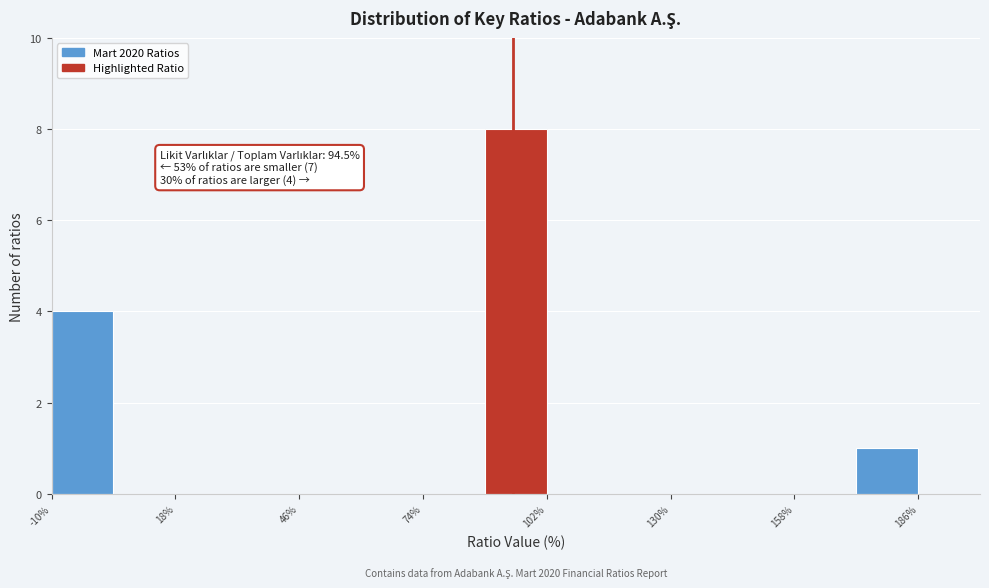

Read against the x-axis, roughly where is the centre of the tallest bar?

95